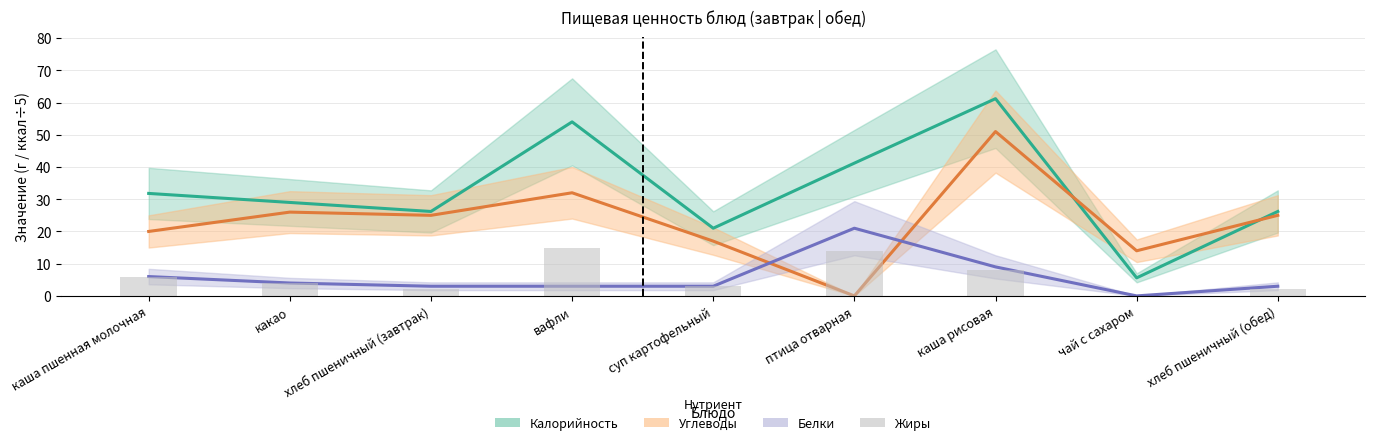

The Углеводы series shows 76.9 at каша рисовая. True or false?

False